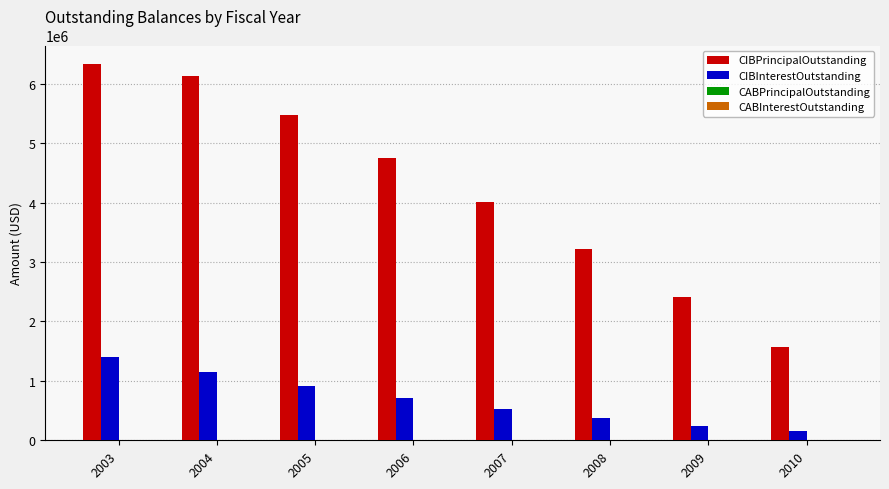

What is the average value of the CIBInterestOutstanding series?

683988.4